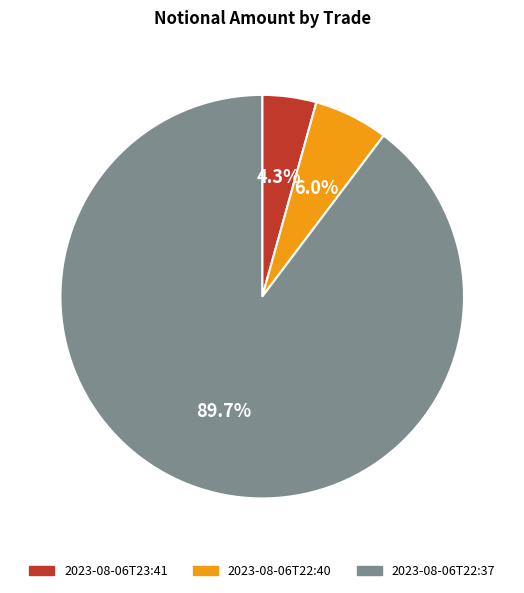

Which category has the smallest portion of the pie?

2023-08-06T23:41